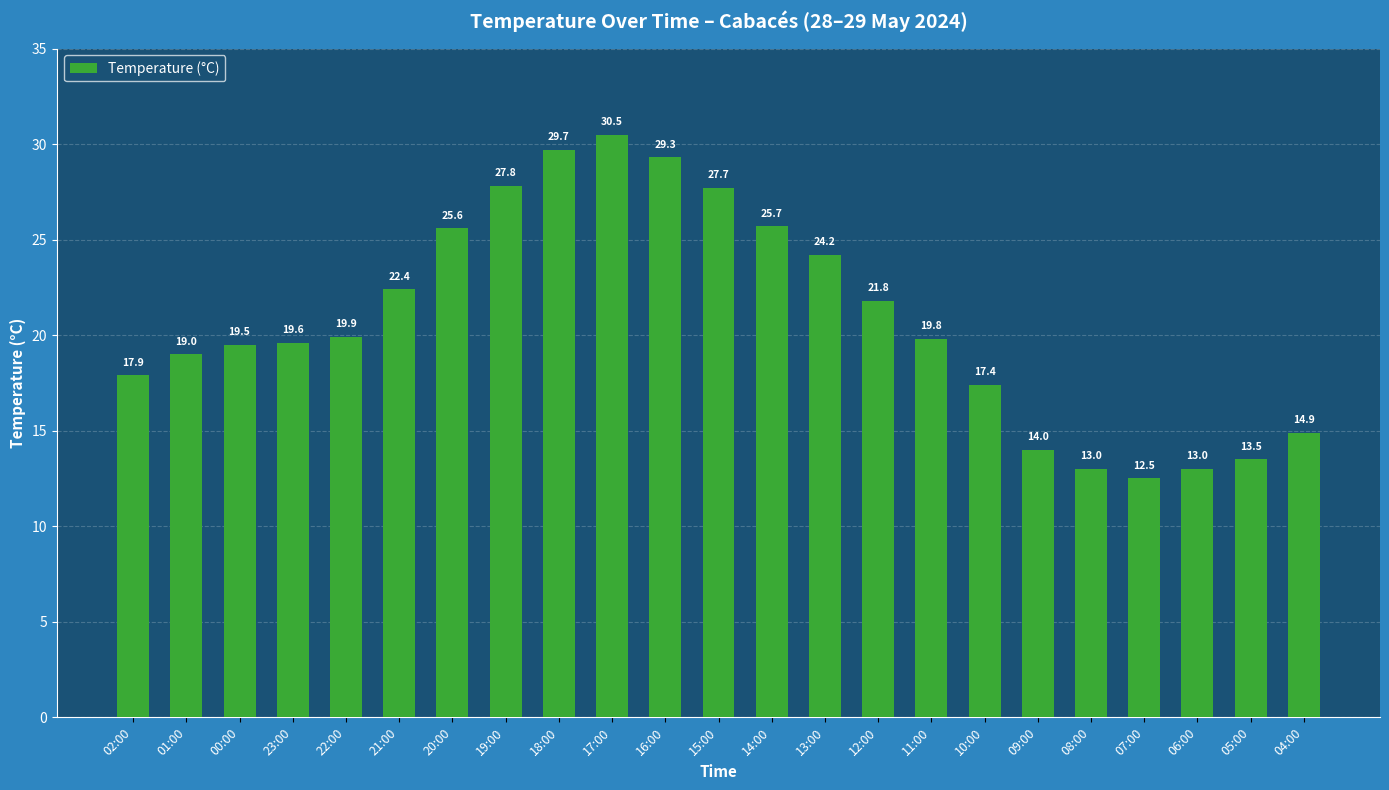

What is the minimum value shown in the chart?

12.5